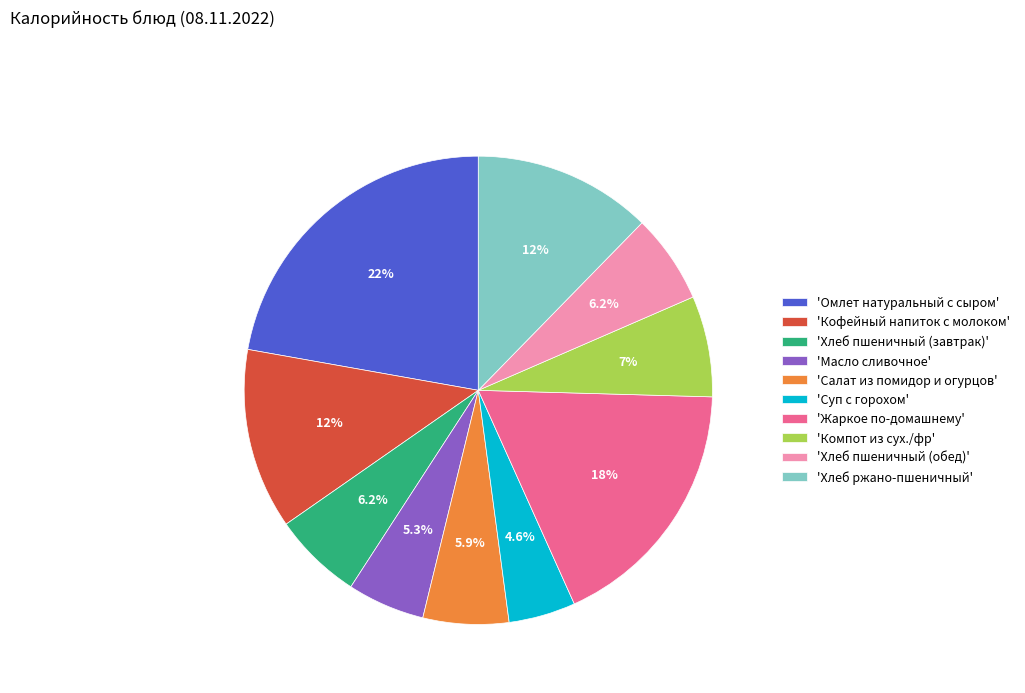

What is the largest slice in the pie chart?

'Омлет натуральный с сыром'